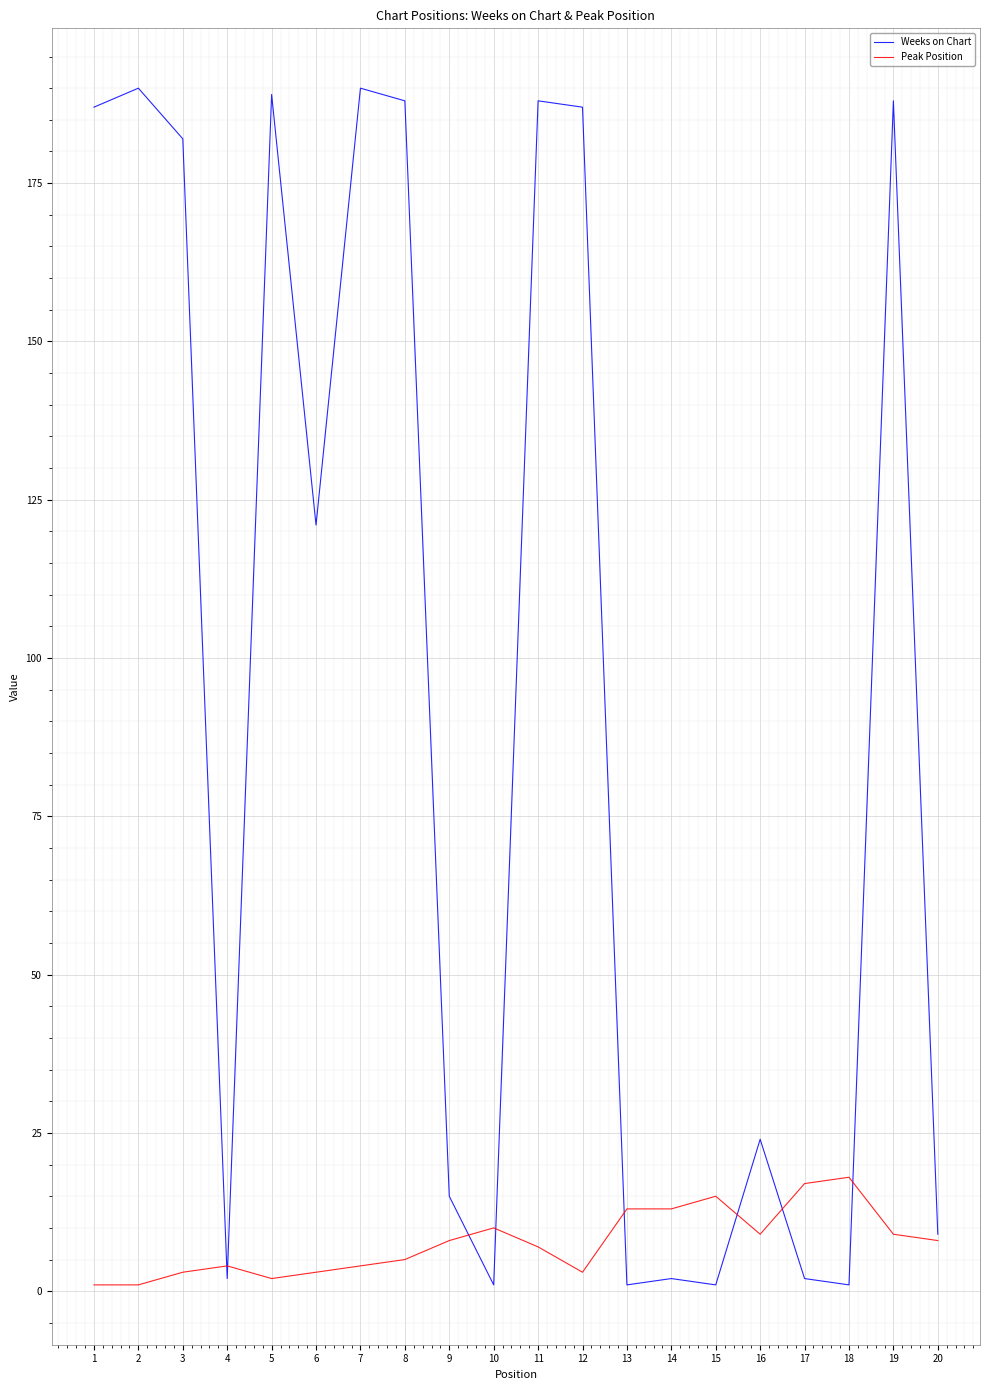

Which series has the widest spread of values?

Weeks on Chart